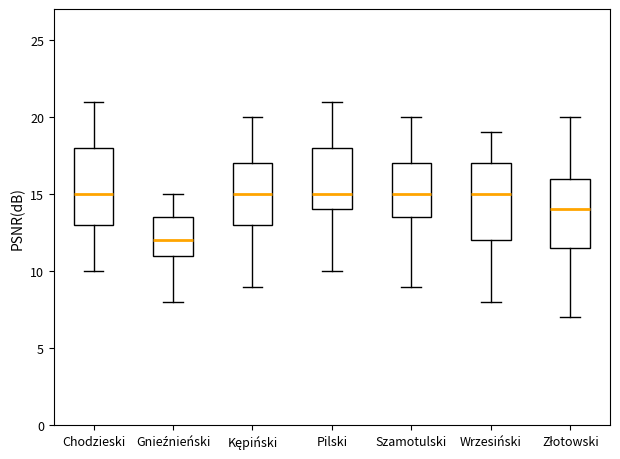

Where does the upper whisker of the box for Gnieźnieński end on the y-axis? The values are not printed on the chart, so give them approximately, as read against the axis.

15.0